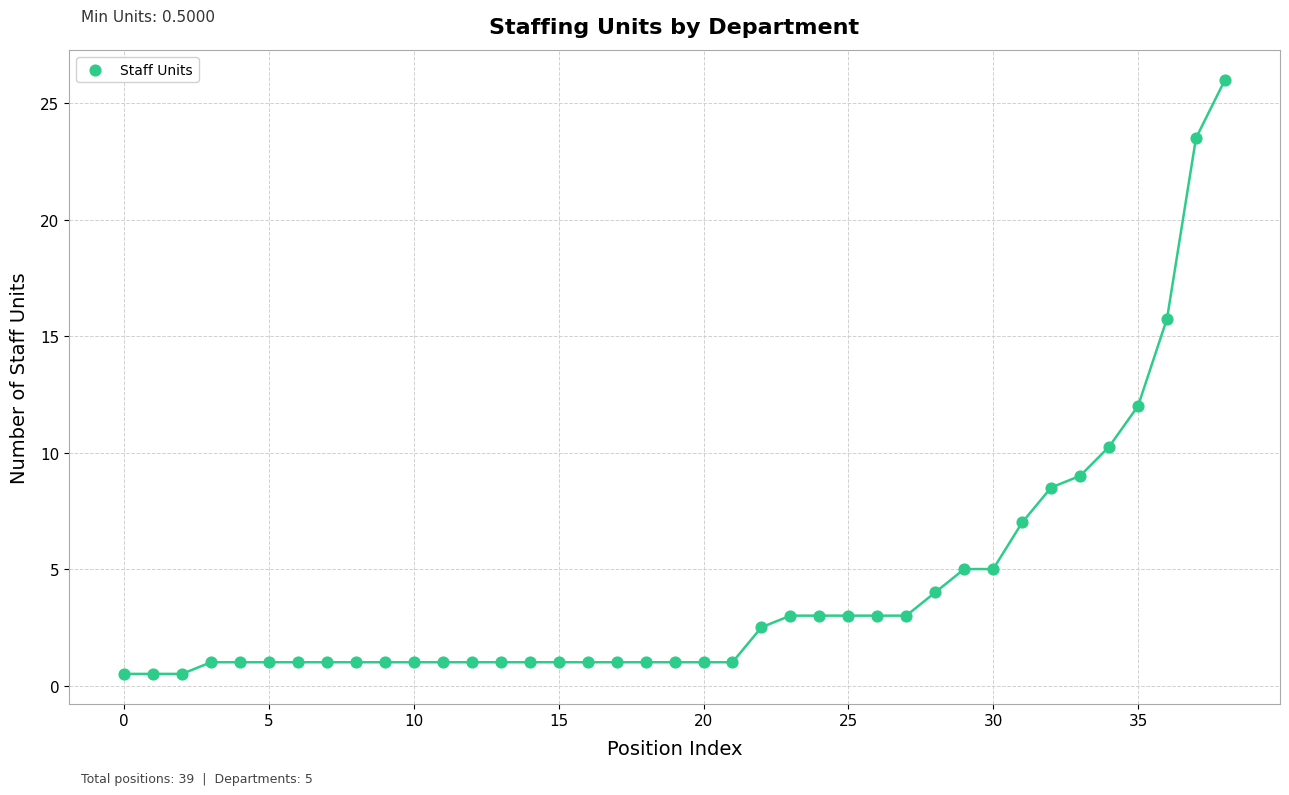

What Y value in the scatter plot is closest to 13?

12.0